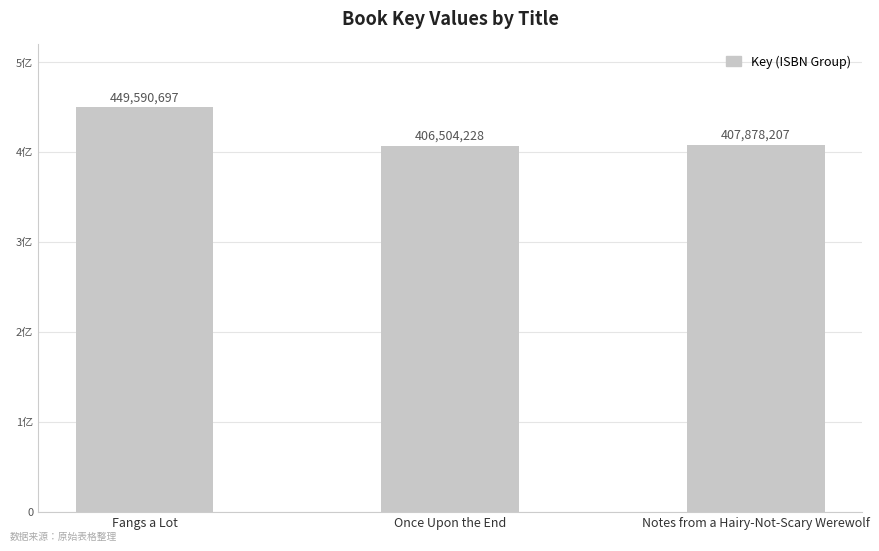

Between Notes from a Hairy-Not-Scary Werewolf and Fangs a Lot, which is larger?

Fangs a Lot